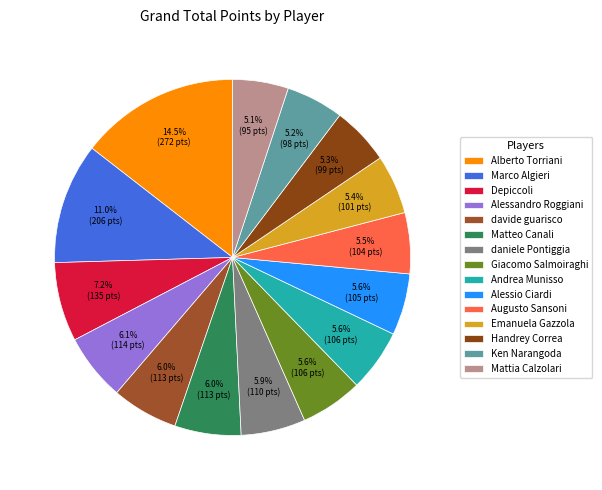

What is the largest slice in the pie chart?

Alberto Torriani